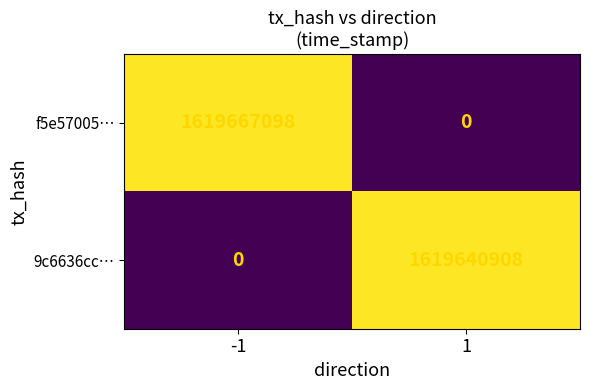

What is the greatest value displayed?

1619667098